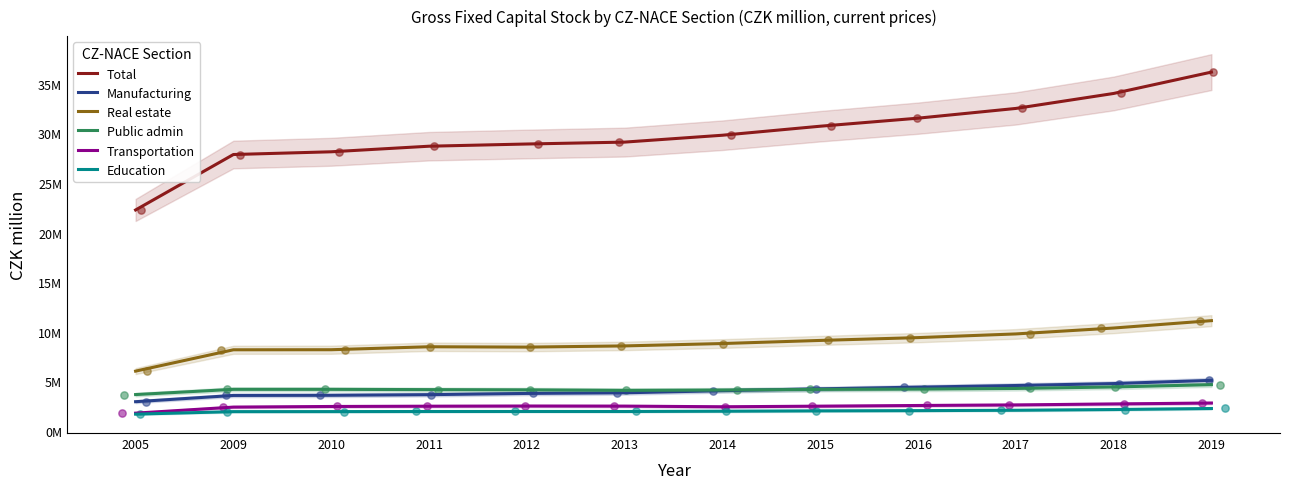

What are all the series names shown in the legend?

Total, Manufacturing, Real estate, Public admin, Transportation, Education